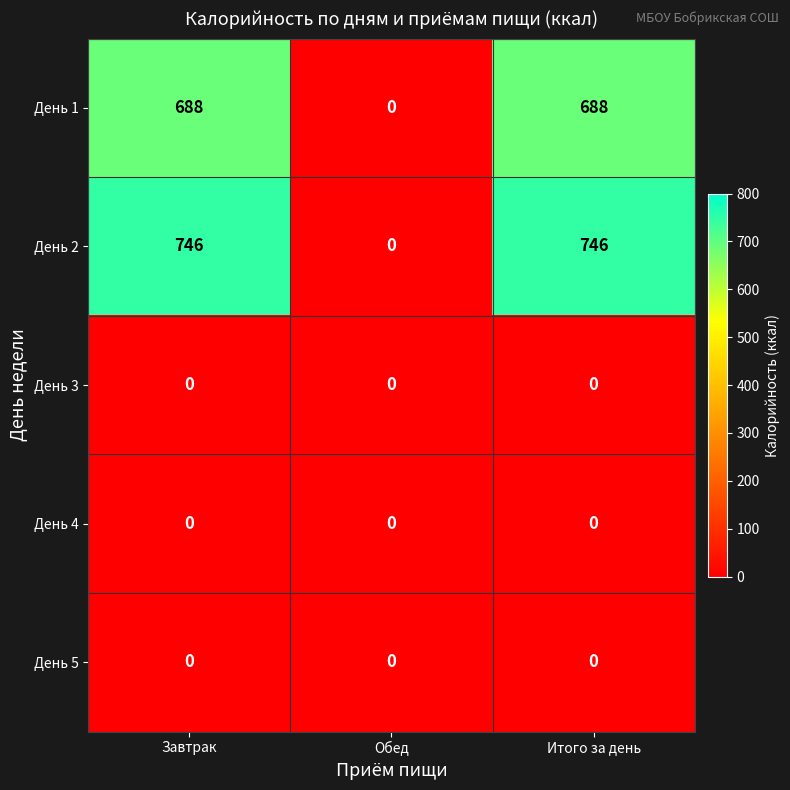

What is the total value across all series at Итого за день?

1434